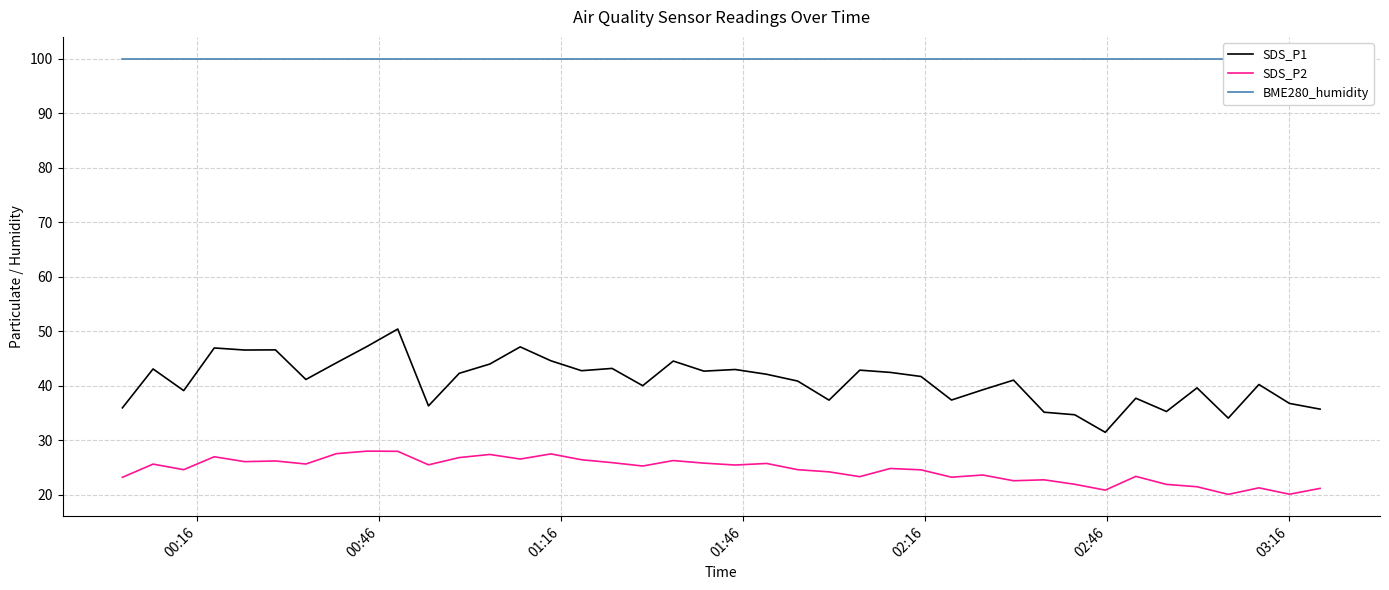

True or false: SDS_P2 and SDS_P1 intersect in this chart.

False